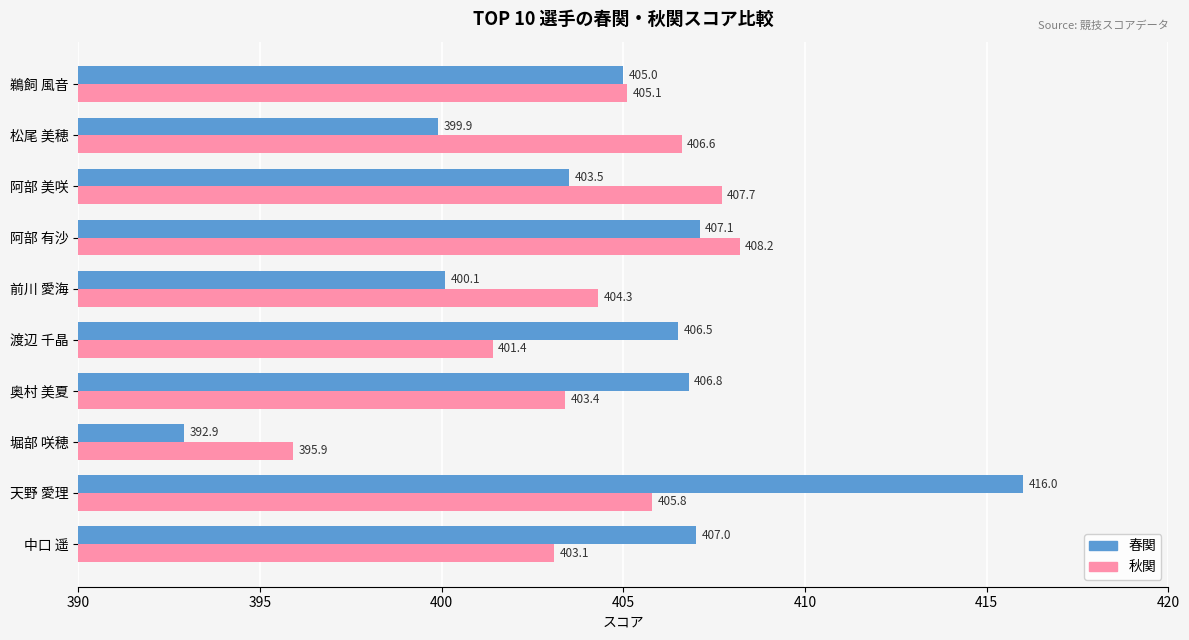

What is the sum of the 春関 values at 阿部 有沙 and 堀部 咲穂?

800.0